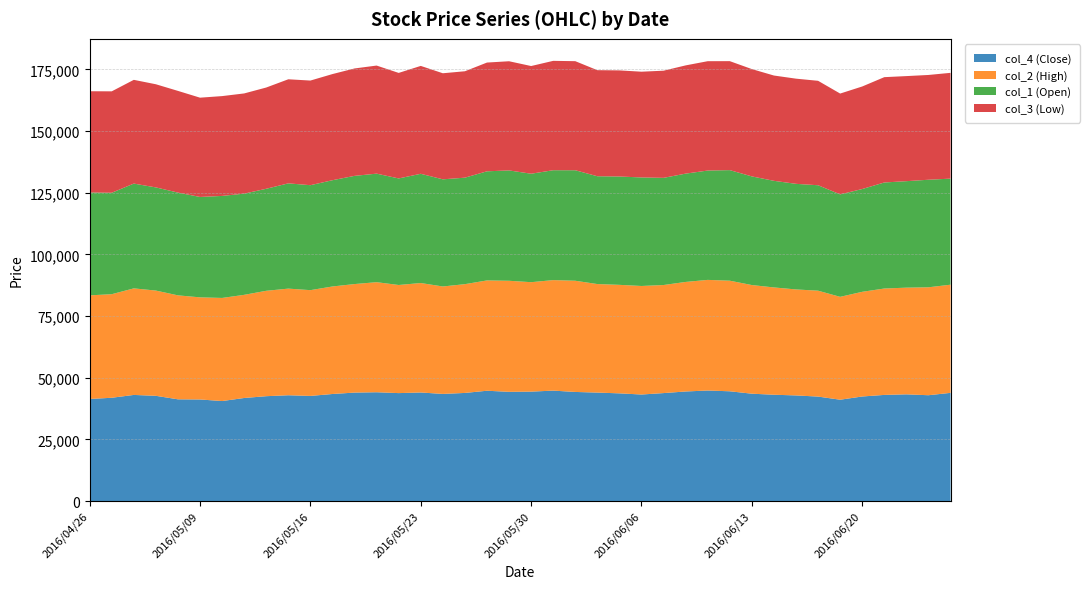

Reading left to right, transcribe all the data shown in this chart.

col_4 (Close): 2016/04/26=41370	2016/04/27=41860	2016/04/28=43010	2016/05/02=42650	2016/05/06=41230	2016/05/09=41170	2016/05/10=40530	2016/05/11=41770	2016/05/12=42500	2016/05/13=42880	2016/05/16=42610	2016/05/17=43390	2016/05/18=43960	2016/05/19=44100	2016/05/20=43750	2016/05/23=44000	2016/05/24=43420	2016/05/25=43820	2016/05/26=44710	2016/05/27=44270	2016/05/30=44350	2016/05/31=44760	2016/06/01=44220	2016/06/02=43960	2016/06/03=43650	2016/06/06=43180	2016/06/07=43760	2016/06/08=44410	2016/06/09=44800	2016/06/10=44490	2016/06/13=43510	2016/06/14=43090	2016/06/15=42810	2016/06/16=42340	2016/06/17=41070	2016/06/20=42380	2016/06/21=43020	2016/06/22=43250	2016/06/23=42890	2016/06/24=43850
col_2 (High): 2016/04/26=42010	2016/04/27=41990	2016/04/28=43200	2016/05/02=42670	2016/05/06=42150	2016/05/09=41400	2016/05/10=41800	2016/05/11=41820	2016/05/12=42730	2016/05/13=43230	2016/05/16=42880	2016/05/17=43590	2016/05/18=44000	2016/05/19=44620	2016/05/20=43830	2016/05/23=44380	2016/05/24=43560	2016/05/25=44100	2016/05/26=44720	2016/05/27=45020	2016/05/30=44370	2016/05/31=44800	2016/06/01=45080	2016/06/02=44000	2016/06/03=43990	2016/06/06=44000	2016/06/07=43810	2016/06/08=44410	2016/06/09=44850	2016/06/10=44830	2016/06/13=44050	2016/06/14=43500	2016/06/15=42970	2016/06/16=42930	2016/06/17=41710	2016/06/20=42440	2016/06/21=43130	2016/06/22=43250	2016/06/23=43760	2016/06/24=43850
col_1 (Open): 2016/04/26=41700	2016/04/27=41120	2016/04/28=42480	2016/05/02=41820	2016/05/06=41660	2016/05/09=40700	2016/05/10=41360	2016/05/11=41030	2016/05/12=41360	2016/05/13=42670	2016/05/16=42550	2016/05/17=43080	2016/05/18=43860	2016/05/19=44000	2016/05/20=43200	2016/05/23=44280	2016/05/24=43440	2016/05/25=43170	2016/05/26=44240	2016/05/27=44740	2016/05/30=43970	2016/05/31=44550	2016/06/01=44800	2016/06/02=43710	2016/06/03=43920	2016/06/06=44000	2016/06/07=43450	2016/06/08=43910	2016/06/09=44330	2016/06/10=44830	2016/06/13=44040	2016/06/14=43220	2016/06/15=42810	2016/06/16=42750	2016/06/17=41540	2016/06/20=41670	2016/06/21=42990	2016/06/22=43170	2016/06/23=43600	2016/06/24=43000
col_3 (Low): 2016/04/26=41050	2016/04/27=41120	2016/04/28=42060	2016/05/02=41820	2016/05/06=41230	2016/05/09=40250	2016/05/10=40470	2016/05/11=40620	2016/05/12=41050	2016/05/13=42200	2016/05/16=42420	2016/05/17=43030	2016/05/18=43550	2016/05/19=43820	2016/05/20=42780	2016/05/23=43740	2016/05/24=43000	2016/05/25=43140	2016/05/26=44090	2016/05/27=44260	2016/05/30=43660	2016/05/31=44340	2016/06/01=44220	2016/06/02=43000	2016/06/03=43020	2016/06/06=42870	2016/06/07=43440	2016/06/08=43880	2016/06/09=44330	2016/06/10=44180	2016/06/13=43510	2016/06/14=42690	2016/06/15=42640	2016/06/16=42340	2016/06/17=40870	2016/06/20=41570	2016/06/21=42700	2016/06/22=42600	2016/06/23=42480	2016/06/24=42890